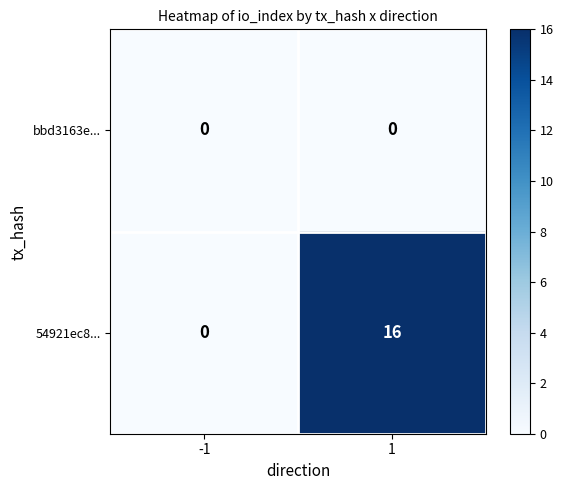

Which series changed the most between -1 and 1?

54921ec8...